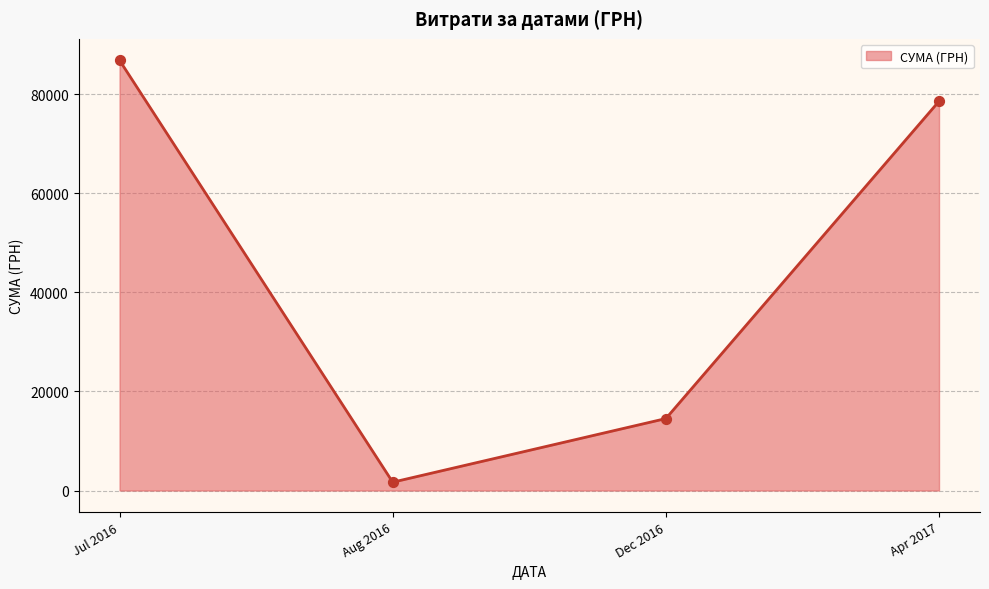

Which has a higher value, Jul 2016 or Dec 2016?

Jul 2016